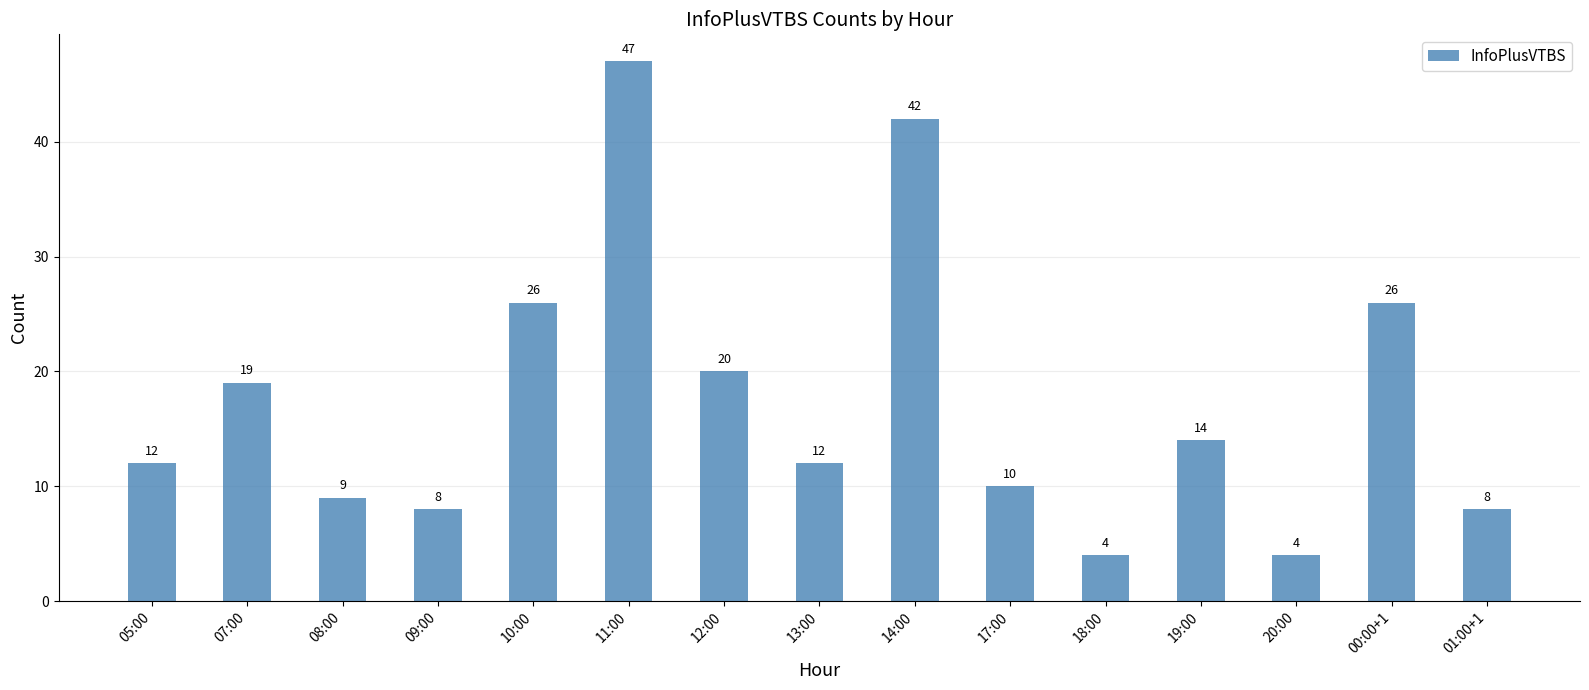

Reading right to left, extract all data points from this chart.

8	26	4	14	4	10	42	12	20	47	26	8	9	19	12